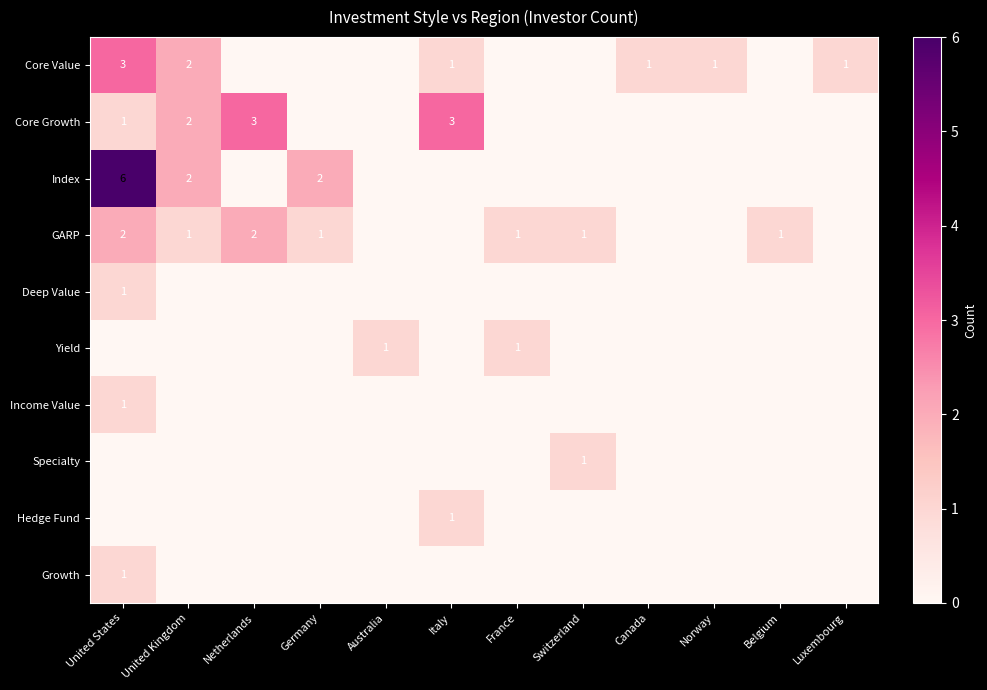

Which series has the widest spread of values?

Index